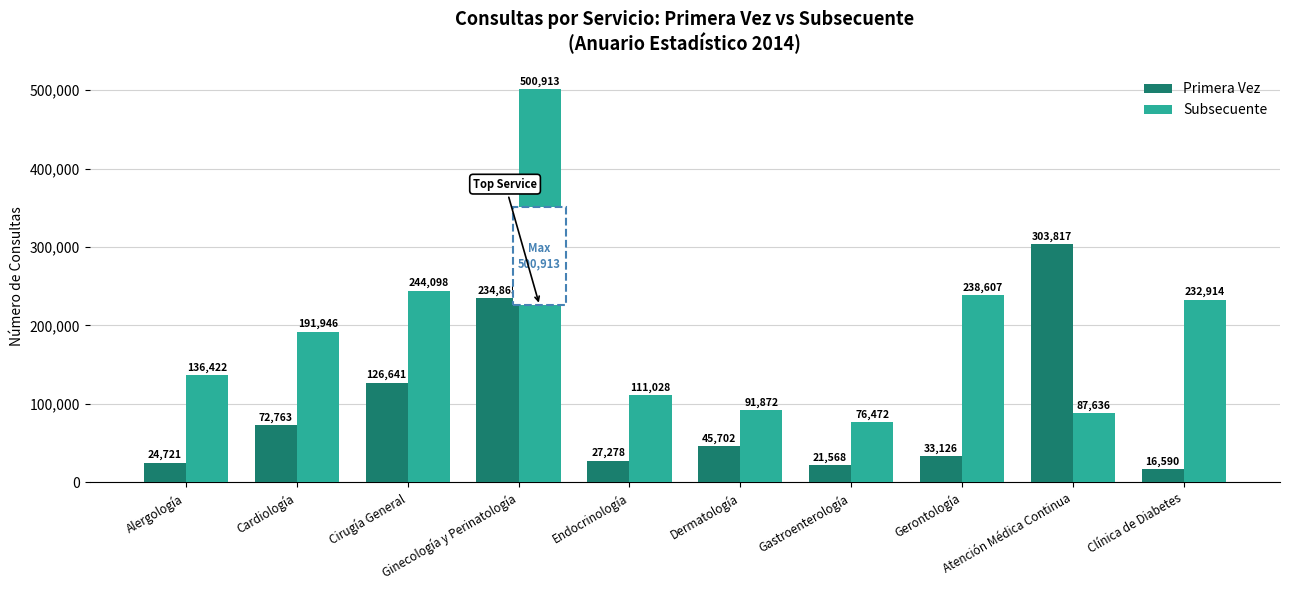

What is the minimum value shown in the chart?

16590